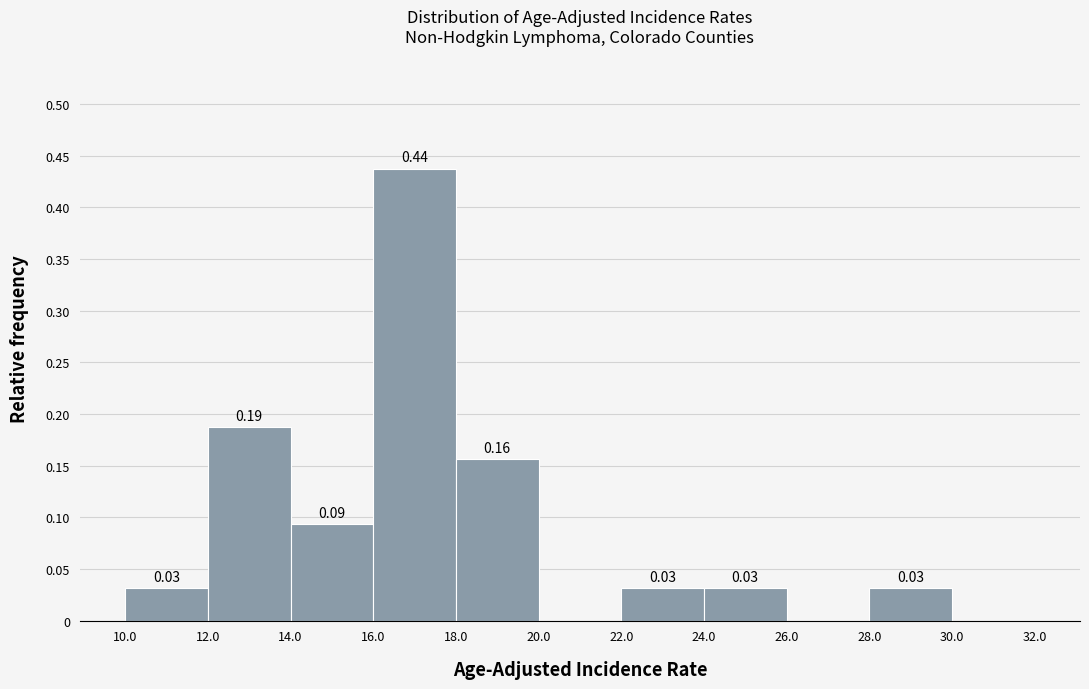

Over which range of the x-axis is the bar tallest?

16.0 to 18.0